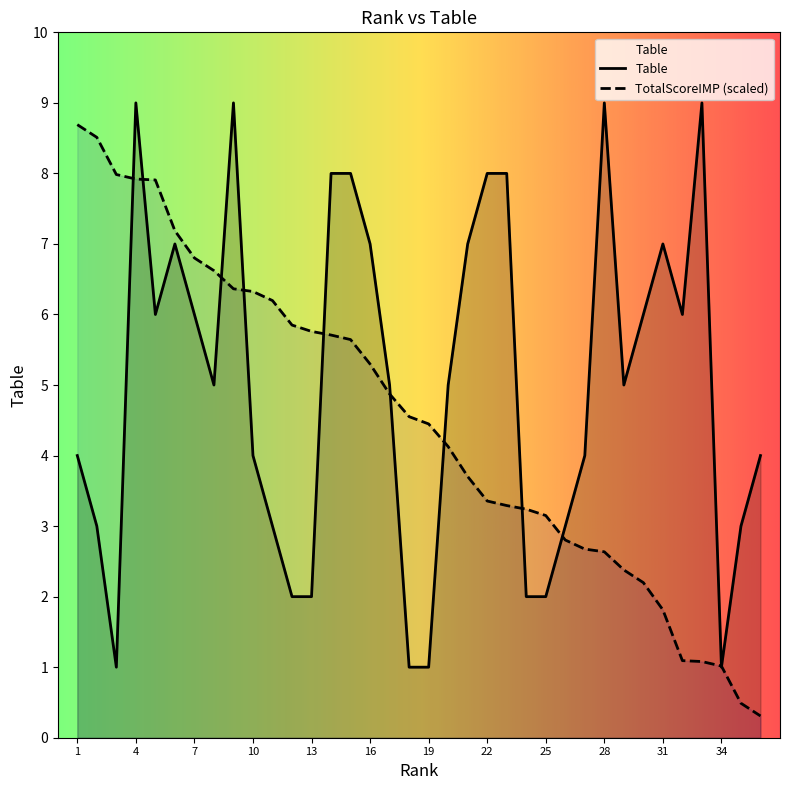

At 23, list the series in order from largest to smallest.

Table, TotalScoreIMP